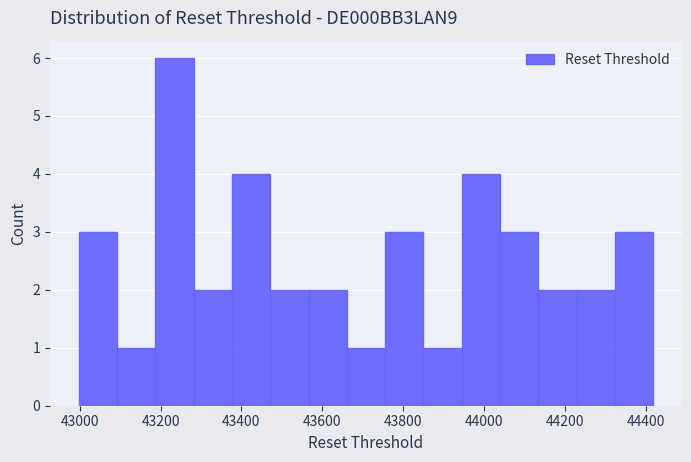

Reading left to right, list every bar in this chart as the range it spans on the x-axis followed by its height. Neither the bar edges nor the heights are printed on the chart, so give them approximately, as read against the axes.

43000 to 43100: 3
43100 to 43180: 1
43180 to 43280: 6
43280 to 43380: 2
43380 to 43480: 4
43480 to 43560: 2
43560 to 43660: 2
43660 to 43760: 1
43760 to 43860: 3
43860 to 43940: 1
43940 to 44040: 4
44040 to 44140: 3
44140 to 44220: 2
44220 to 44320: 2
44320 to 44420: 3